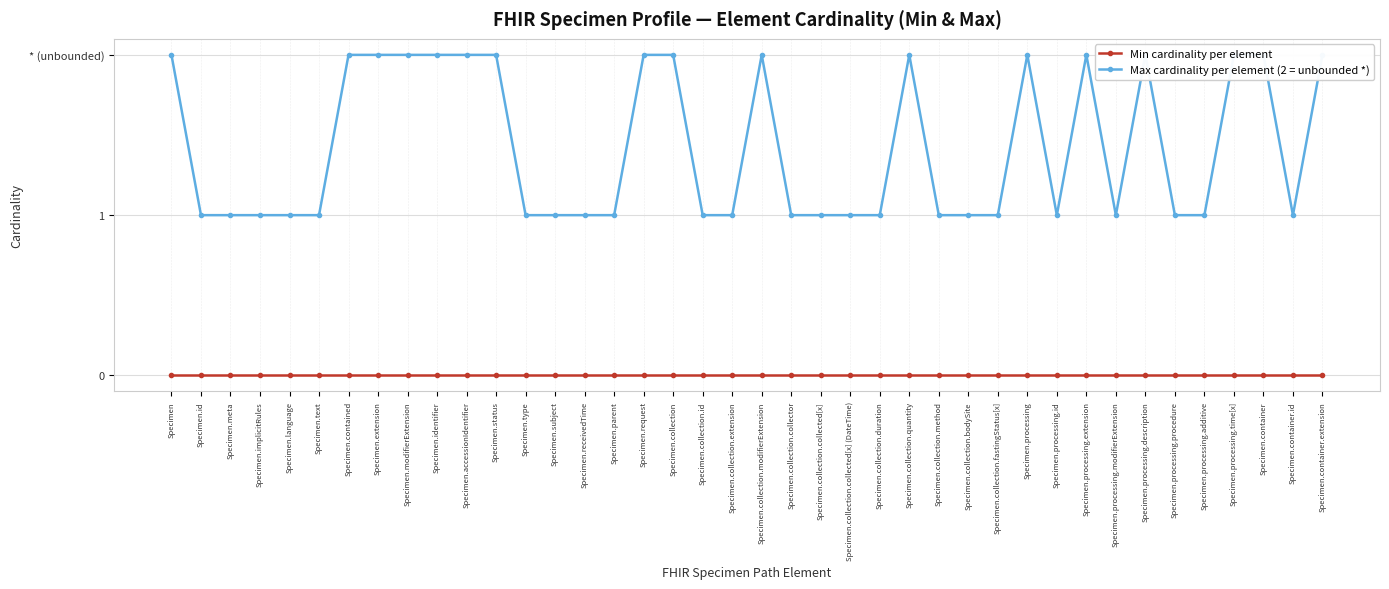

Between Specimen.processing.additive and Specimen.parent, which is larger?

Specimen.processing.additive